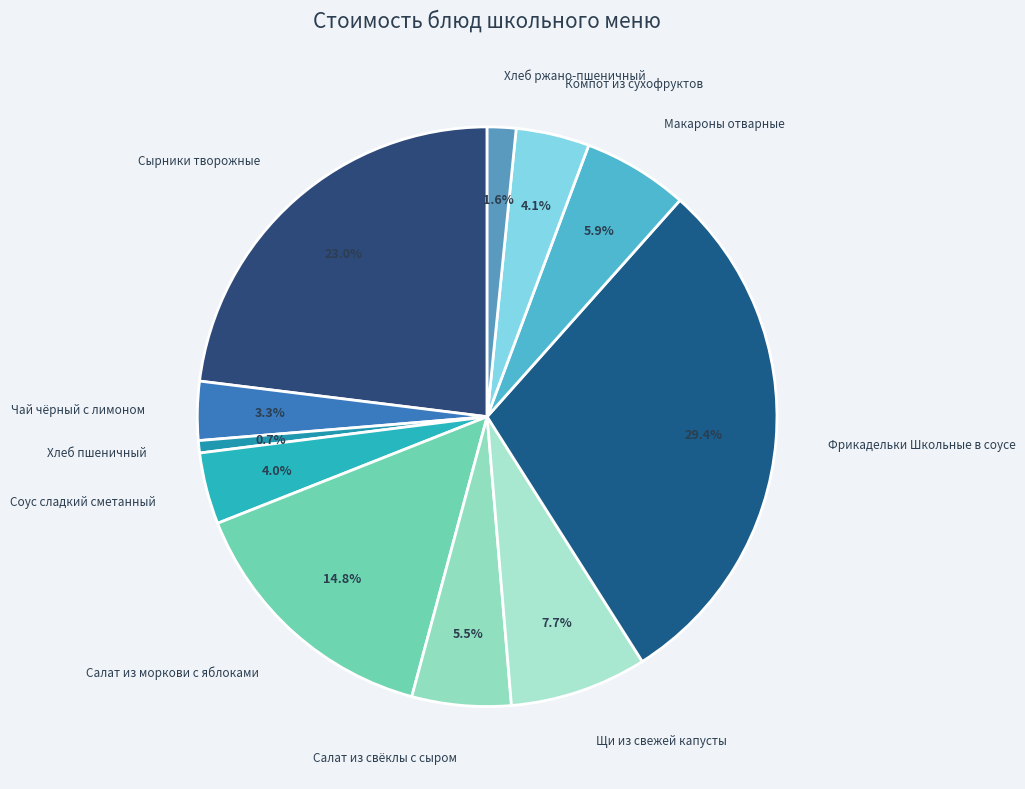

Is there a majority slice in this chart?

No